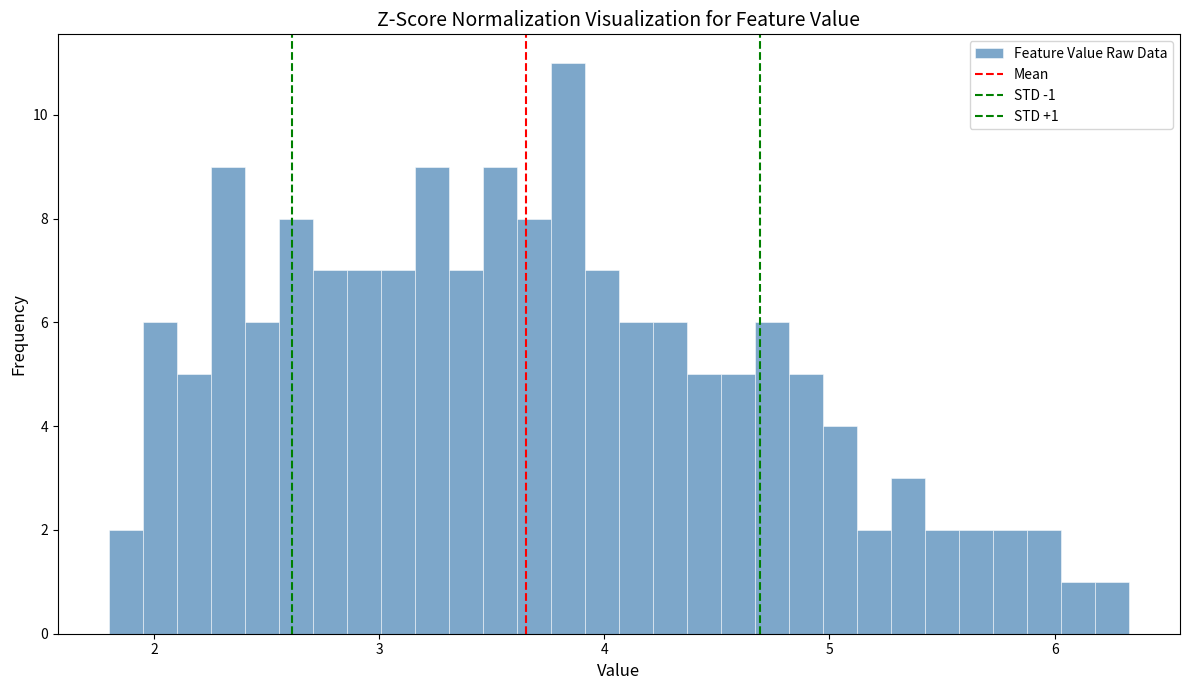

Read against the x-axis, roughly where is the centre of the tallest bar?

3.8